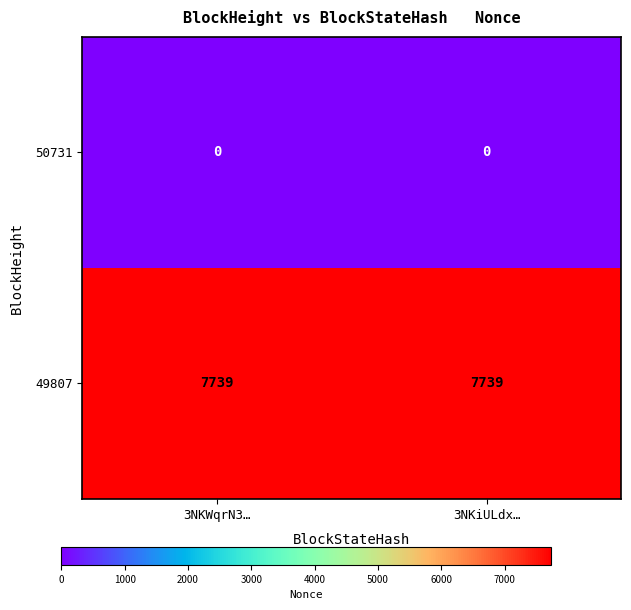

At how many categories does at least one series exceed 2844?

2